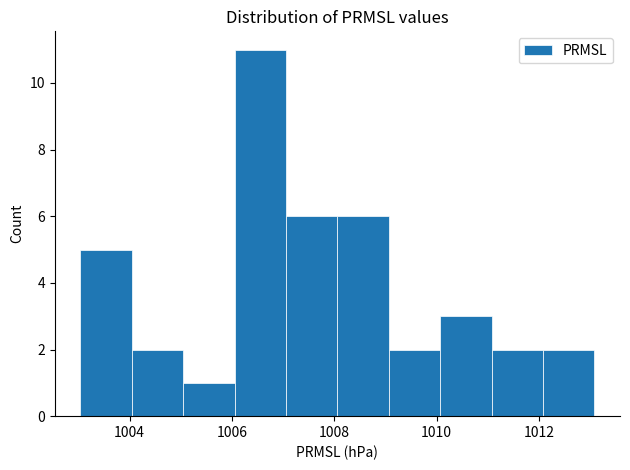

Over which range of the x-axis is the bar tallest?

1006 to 1007